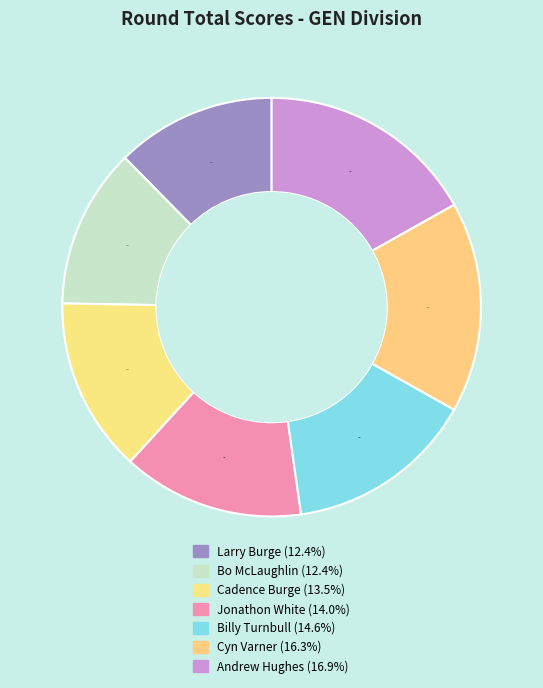

Which category has the smallest portion of the pie?

Larry Burge (44)